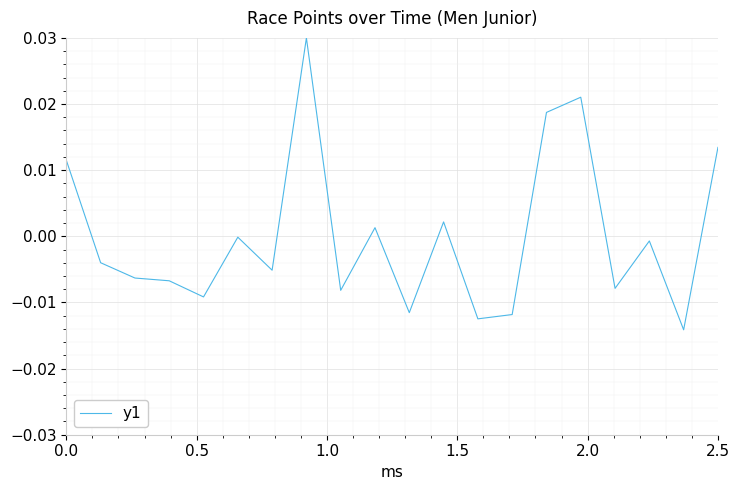

How many points are lower than both their immediate neighbors (excluding endpoints)?

7